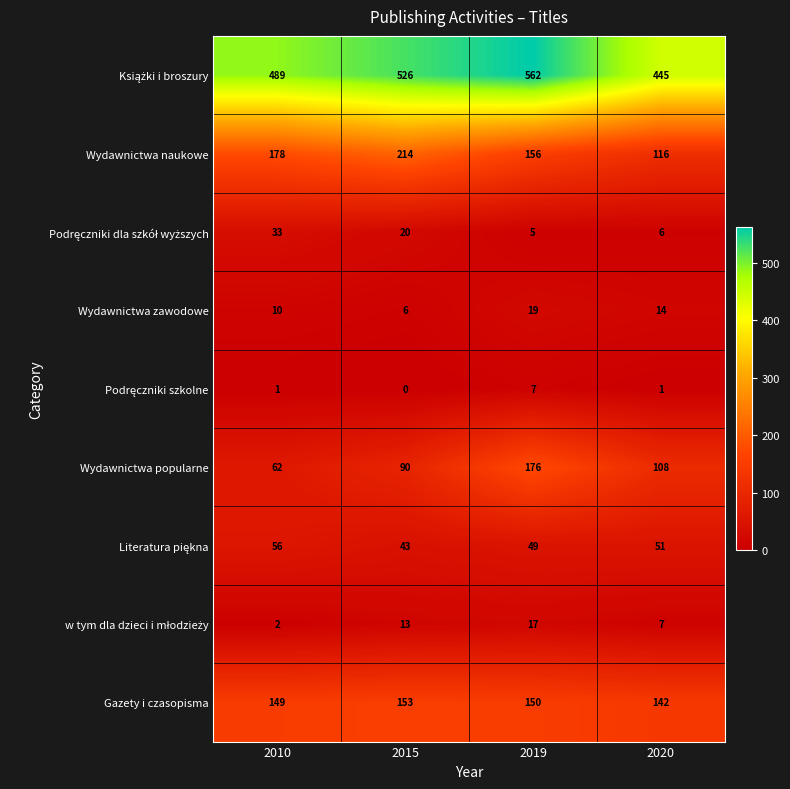

What is the difference between the maximum and second lowest values in the Gazety i czasopisma series?

4